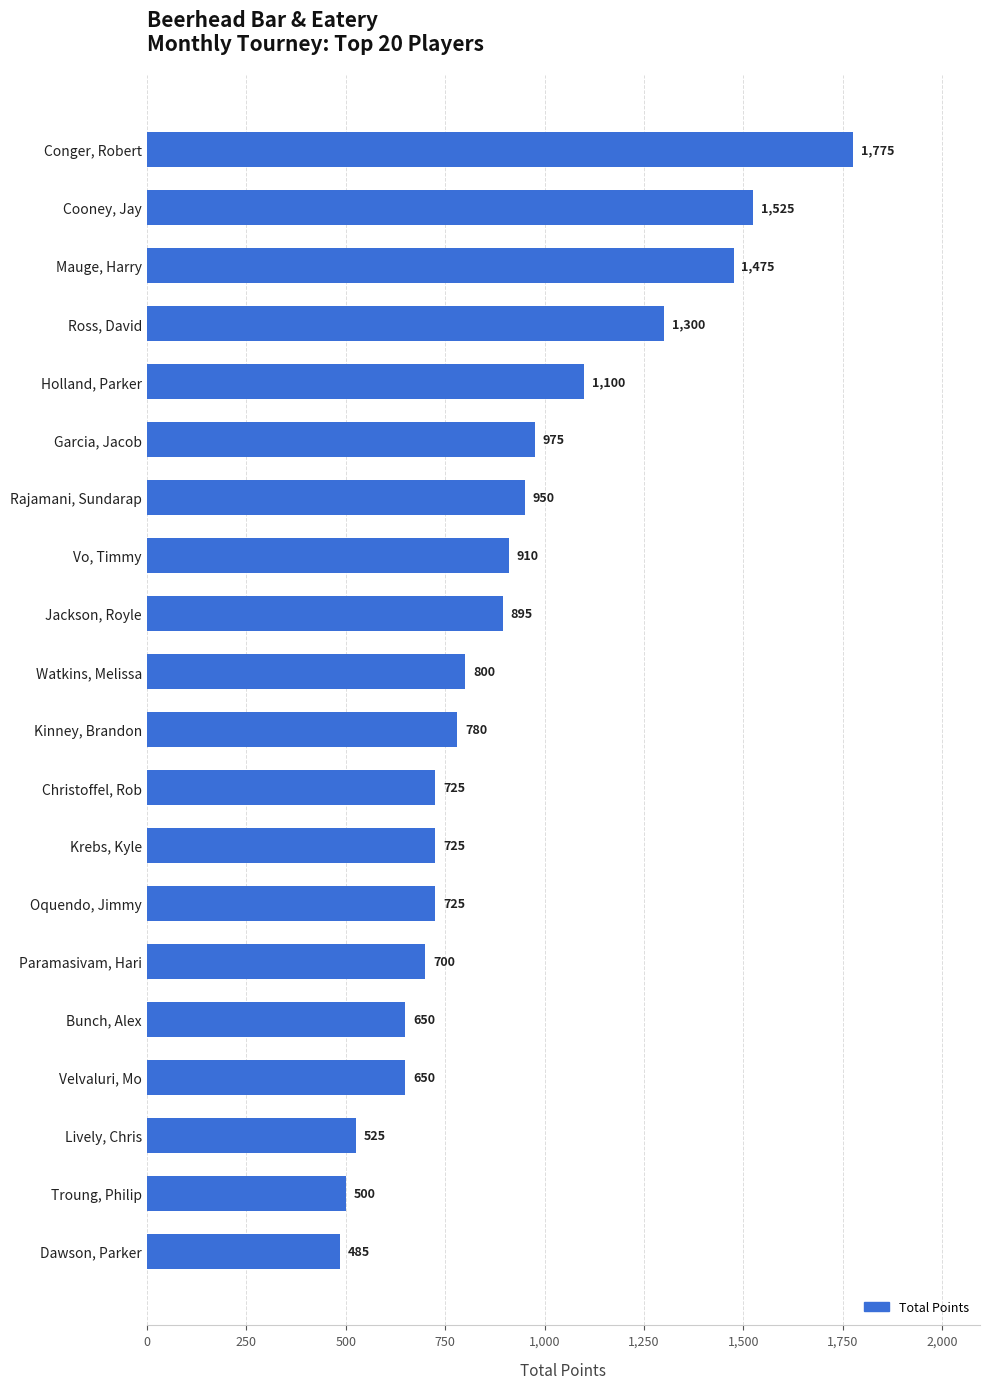

What is the change in value from Cooney, Jay to Ross, David?

-225